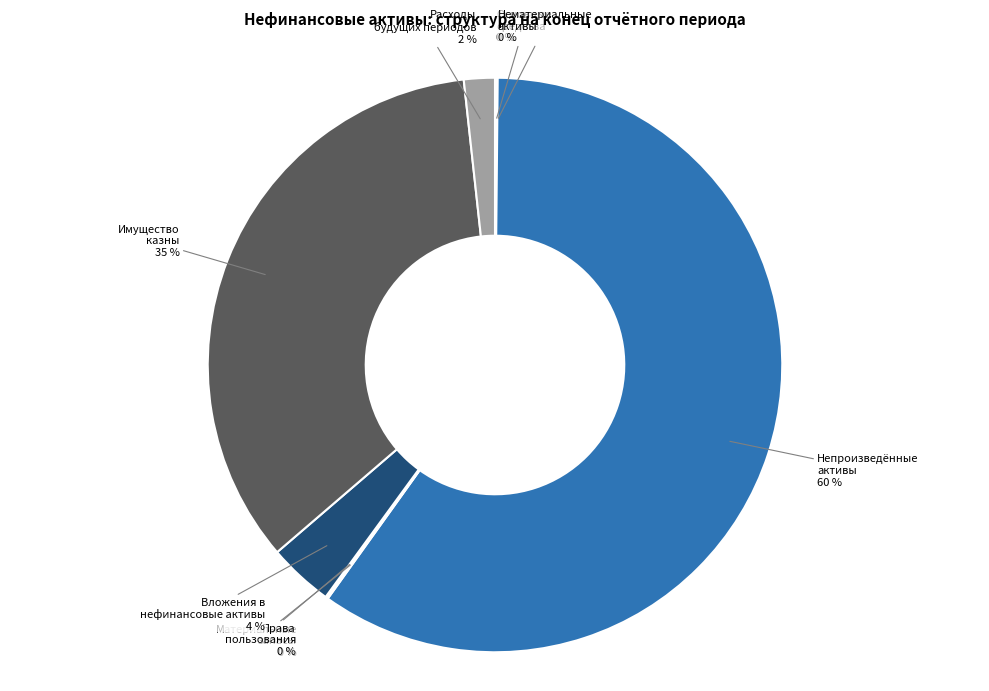

To the nearest percent, what percentage of the pie is Имущество казны?

35%